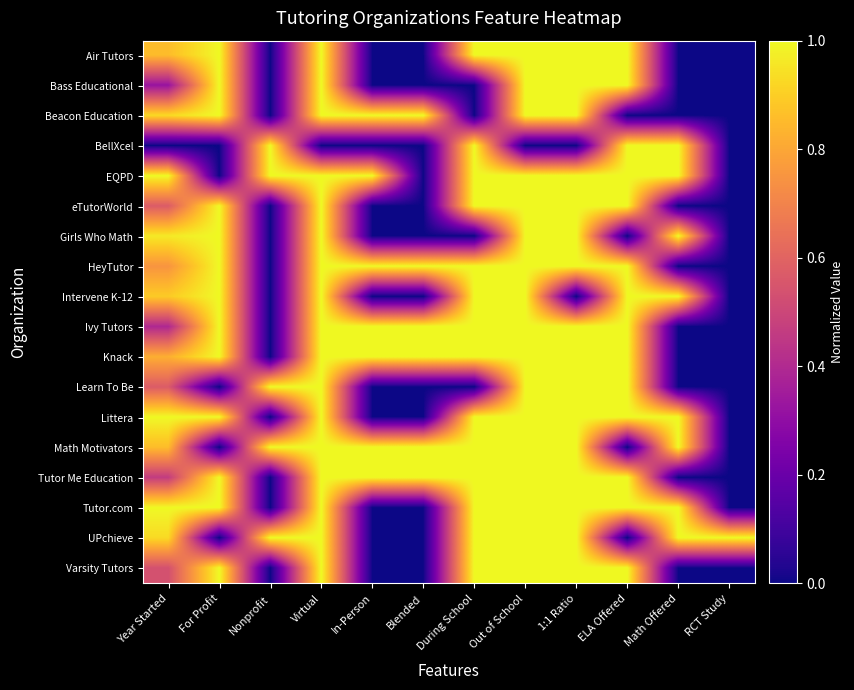

Which series changed the most between Out of School and RCT Study?

Air Tutors